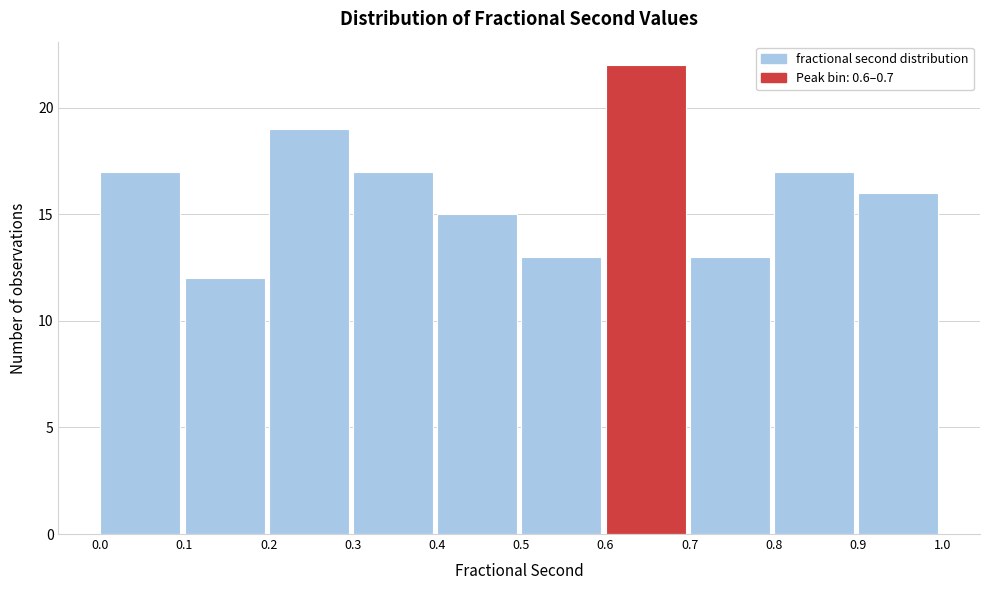

Reading left to right, list every bar in this chart as the range it spans on the x-axis followed by its height. The values are not printed on the chart, so give them approximately, as read against the axis.

0.0 to 0.1: 17
0.1 to 0.2: 12
0.2 to 0.3: 19
0.3 to 0.4: 17
0.4 to 0.5: 15
0.5 to 0.6: 13
0.6 to 0.7: 22
0.7 to 0.8: 13
0.8 to 0.9: 17
0.9 to 1.0: 16